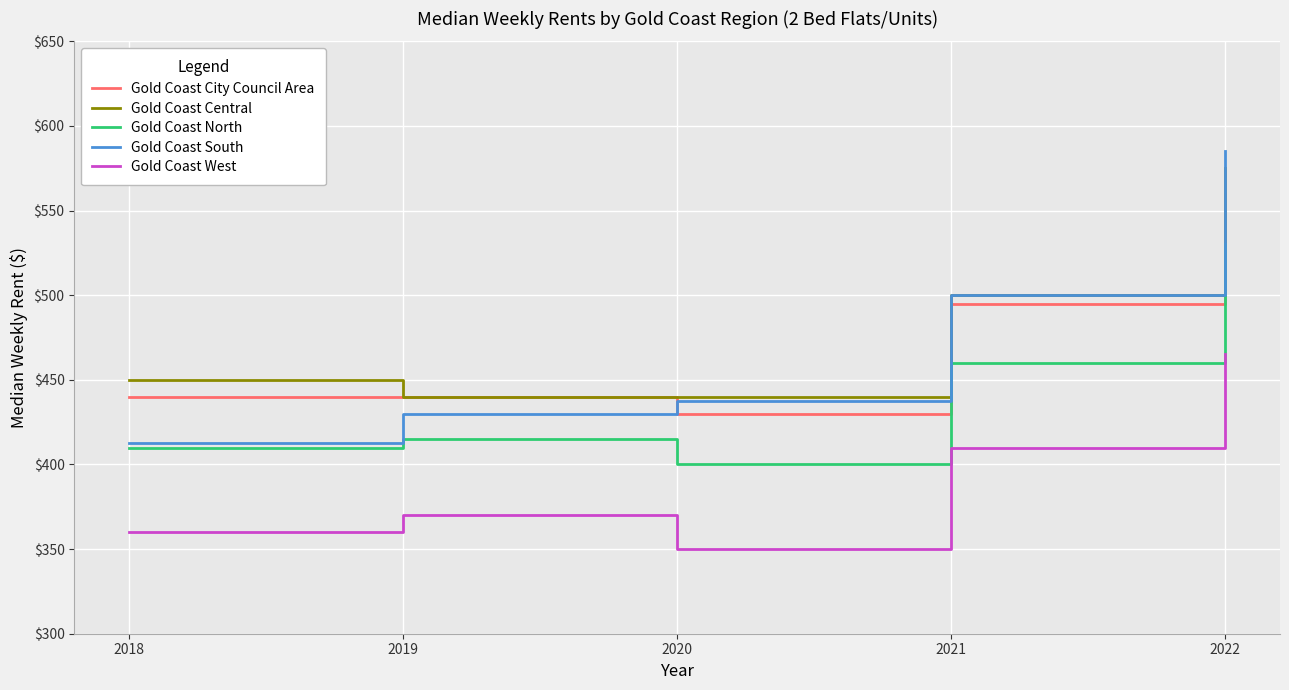

True or false: Gold Coast Central and Gold Coast North cross at least once.

False